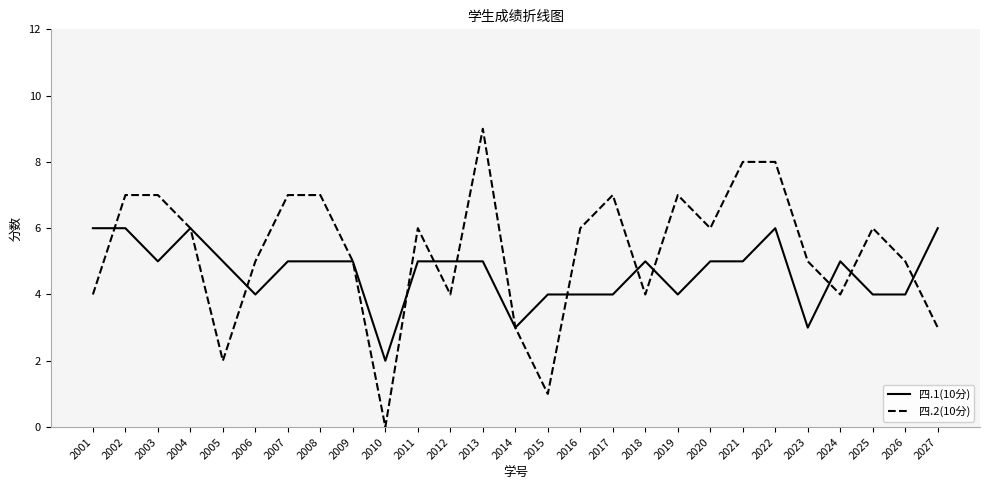

Reading left to right, what are all the values shown in this chart?

四.1(10分): 6	6	5	6	5	4	5	5	5	2	5	5	5	3	4	4	4	5	4	5	5	6	3	5	4	4	6
四.2(10分): 4	7	7	6	2	5	7	7	5	0	6	4	9	3	1	6	7	4	7	6	8	8	5	4	6	5	3